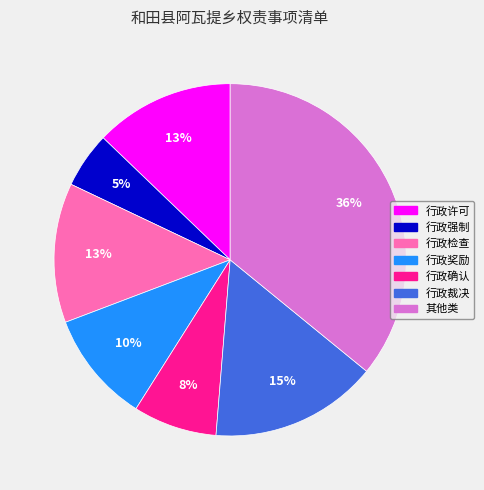

Which category has the biggest portion of the pie?

其他类